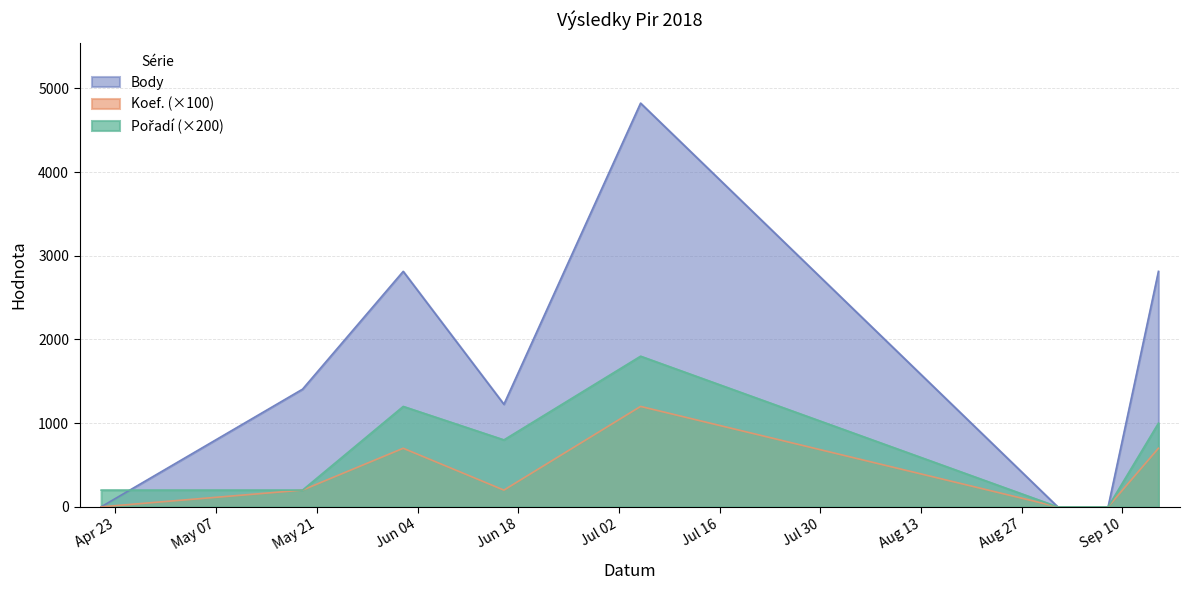

Does the chart display data point markers on the line(s)?

No